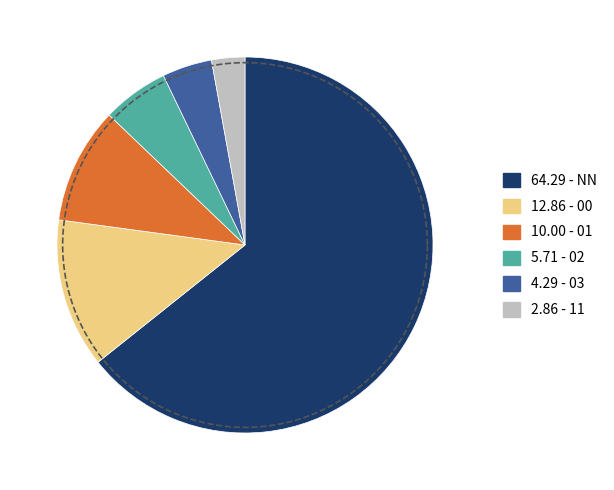

The NN slice represents 64% of the pie. True or false?

True